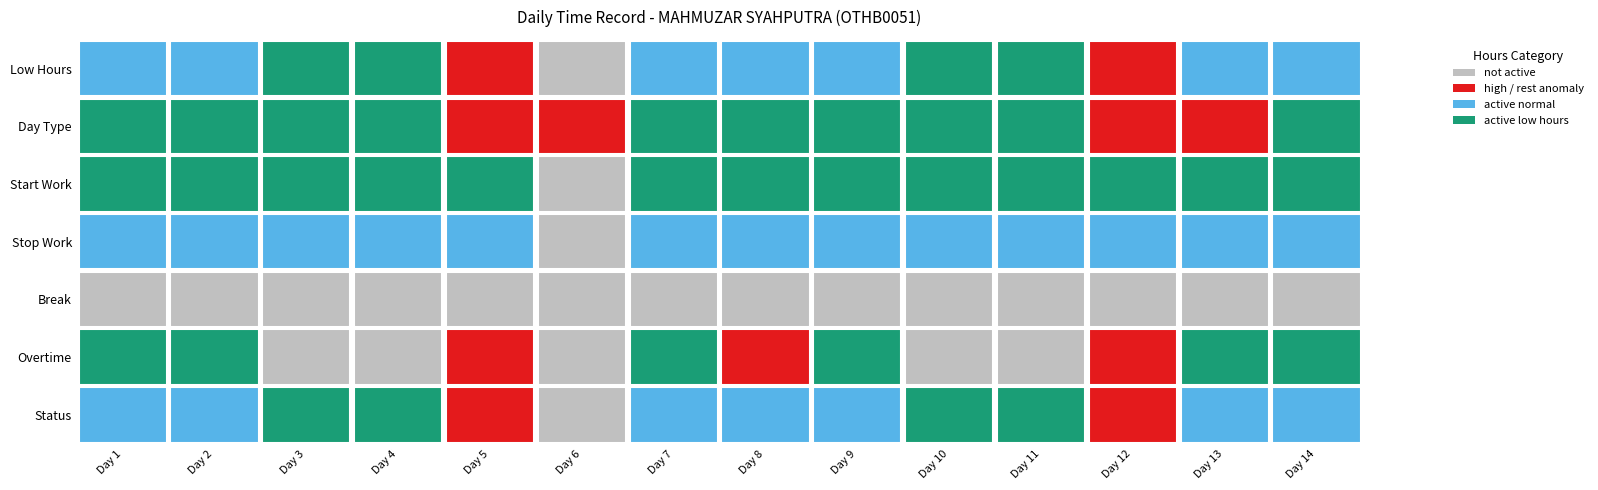

At how many categories does at least one series exceed 1?

1